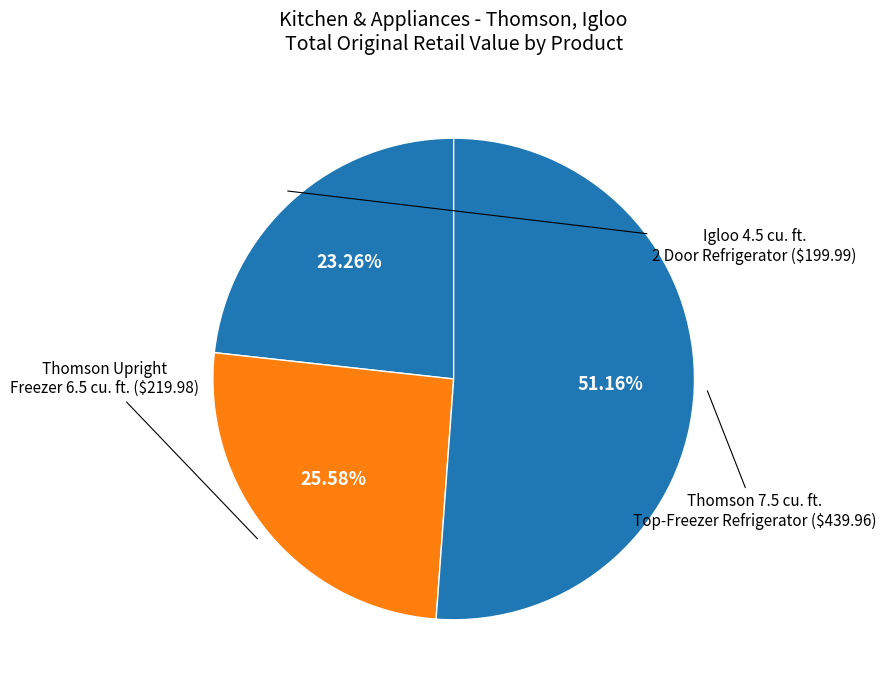

Rank the categories by value from lowest to highest.

Igloo 4.5 Cubic Feet 2 Door Refrigerator, Thomson Upright Freezer - 6.5 cu. ft., Thomson 7.5 cu. ft. Top-Freezer Refrigerator